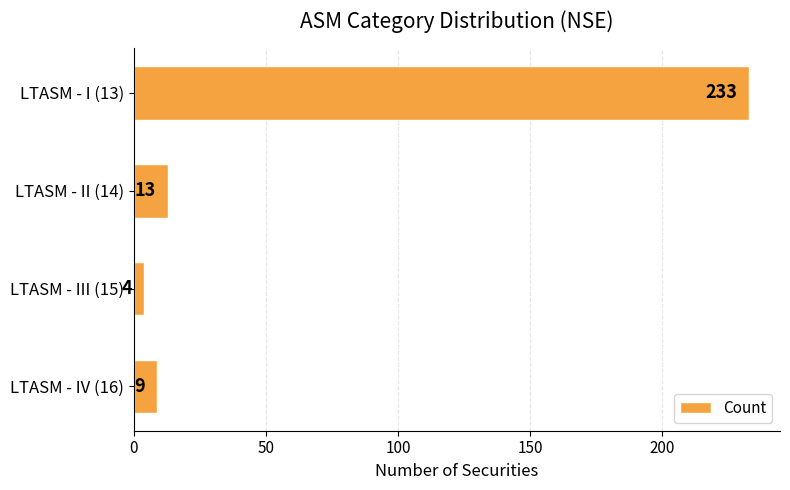

Reading top to bottom, transcribe all the data shown in this chart.

233	13	4	9